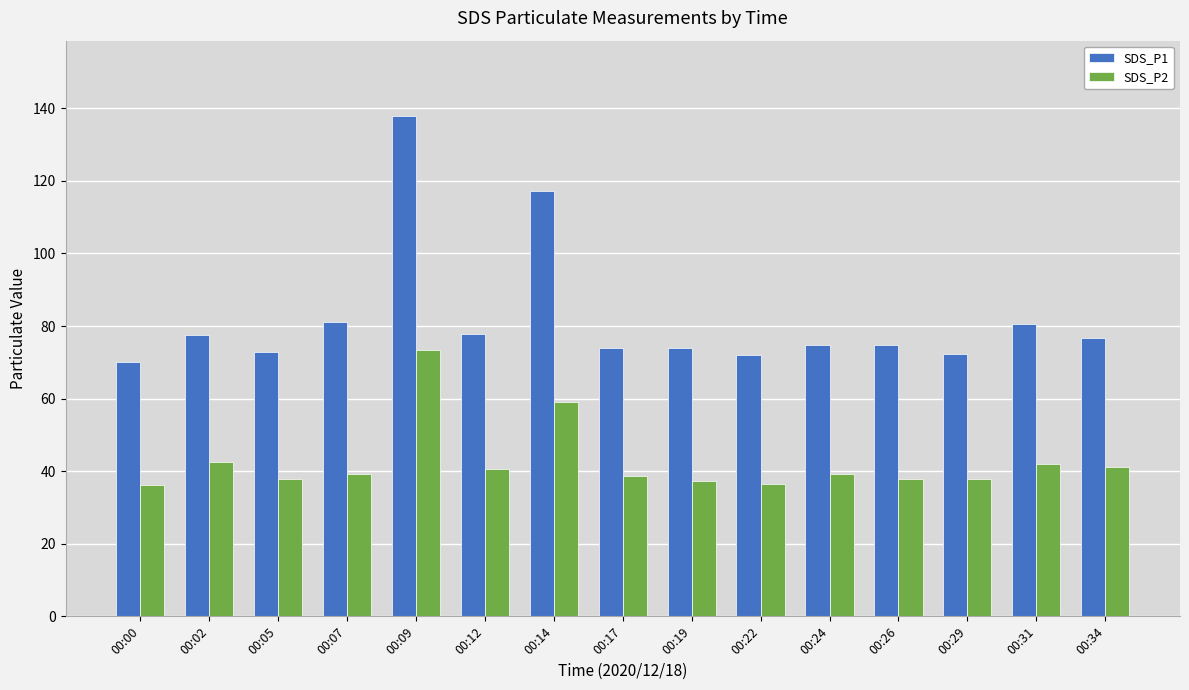

What is the difference between the maximum and minimum values in the SDS_P2 series?

37.2